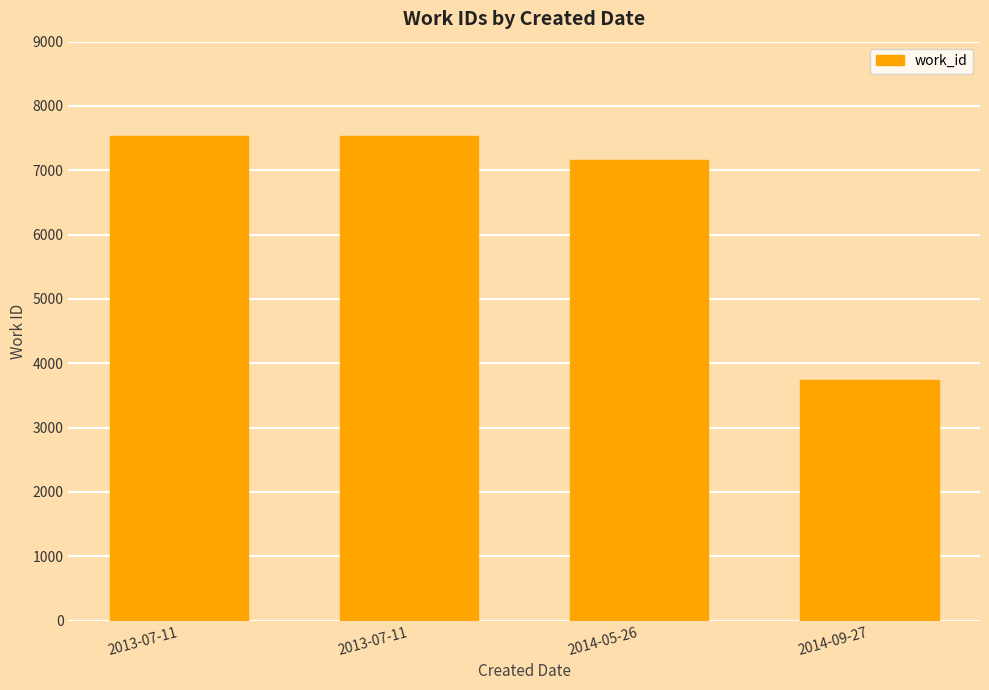

How many distinct data groups are displayed?

1